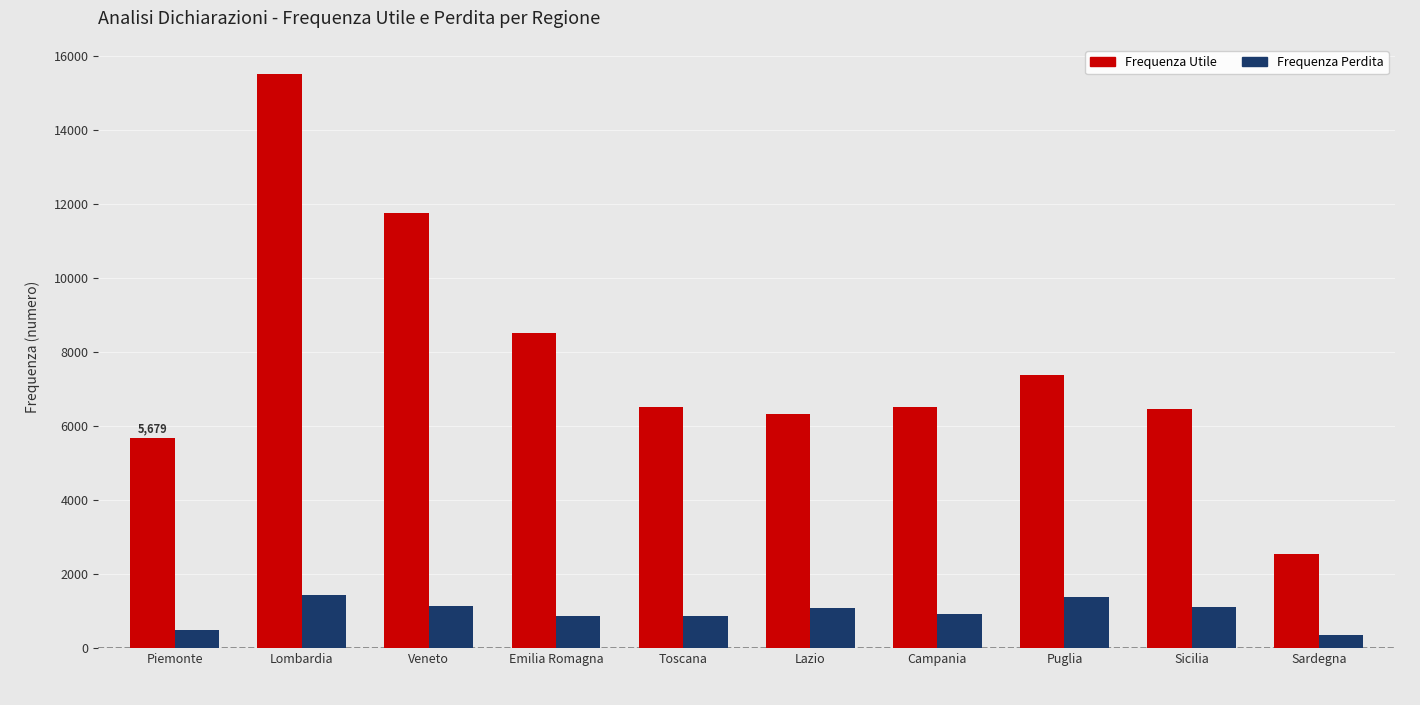

Which series has the largest range (max minus min)?

Frequenza Utile